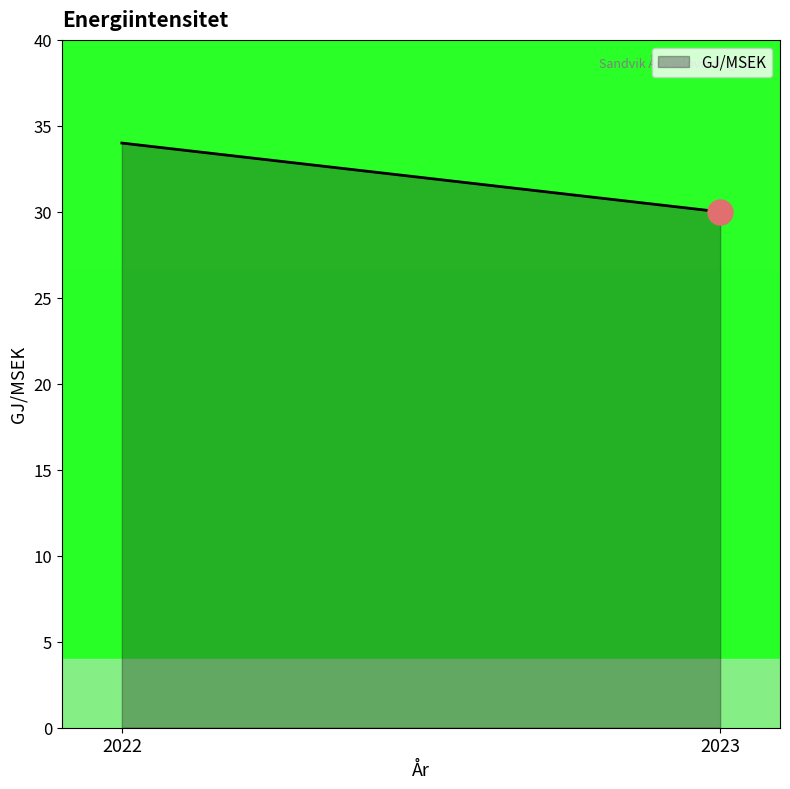

What is the greatest value displayed?

34